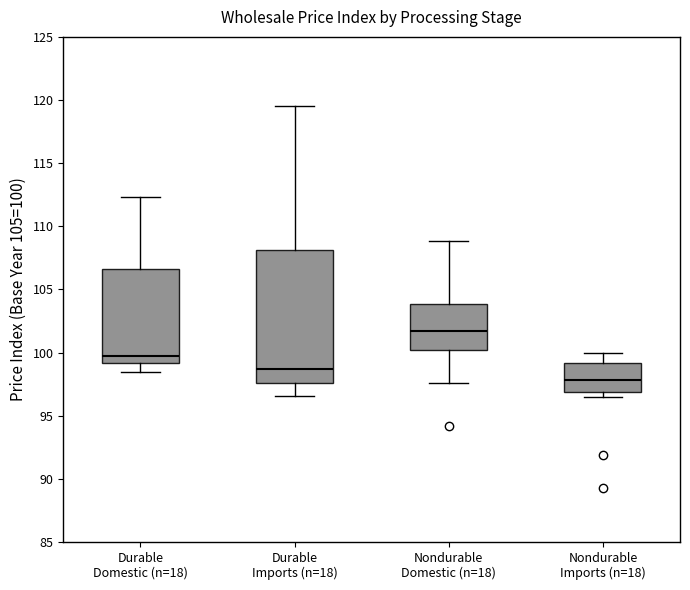

Comparing the boxes themselves (not the whiskers), which one is the tallest?

Durable Imports (n=18)